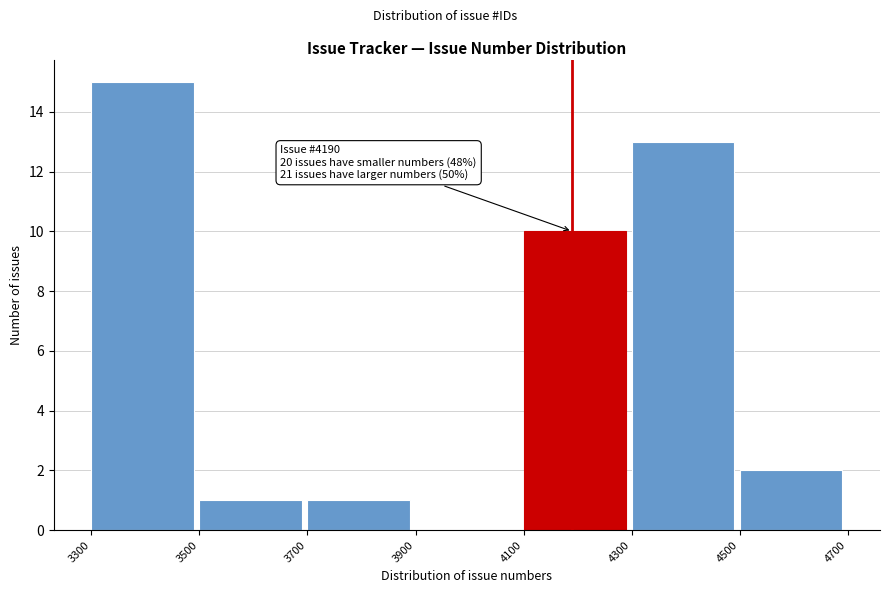

Which range on the x-axis has the tallest bar?

3300 to 3500